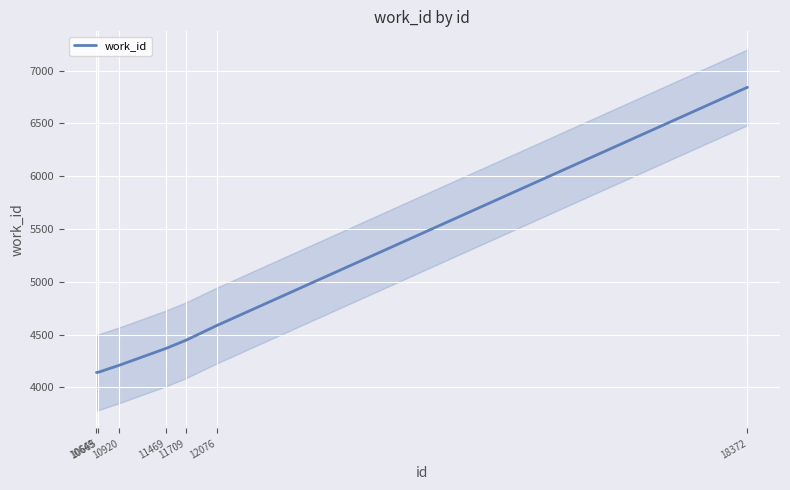

Which category has the lowest value across all series?

10649